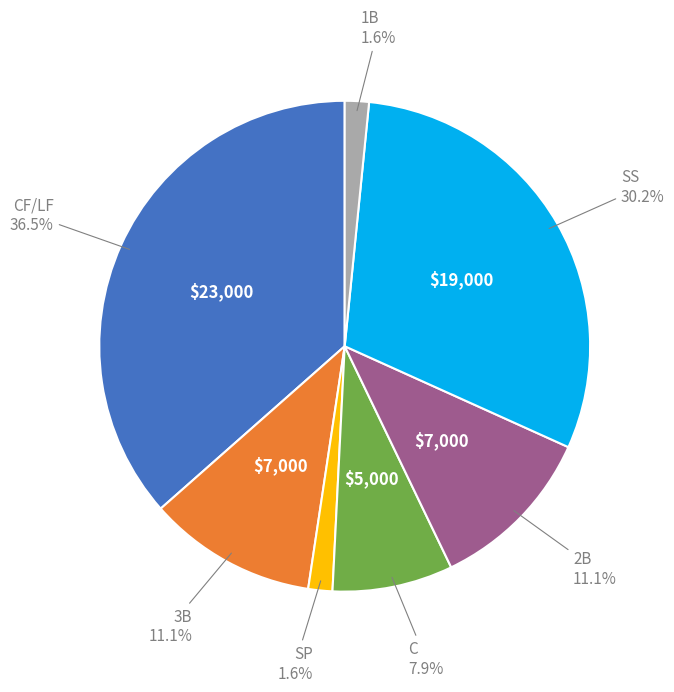

Does any single category account for the majority?

No